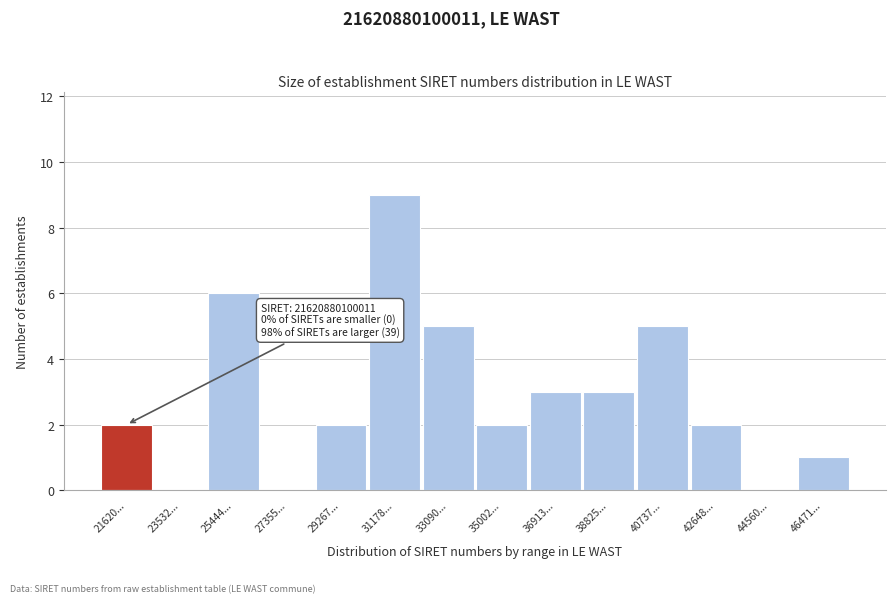

Reading right to left, list all the values displayed in this chart.

46471...=1	44560...=0	42648...=2	40737...=5	38825...=3	36913...=3	35002...=2	33090...=5	31178...=9	29267...=2	27355...=0	25444...=6	23532...=0	21620...=2